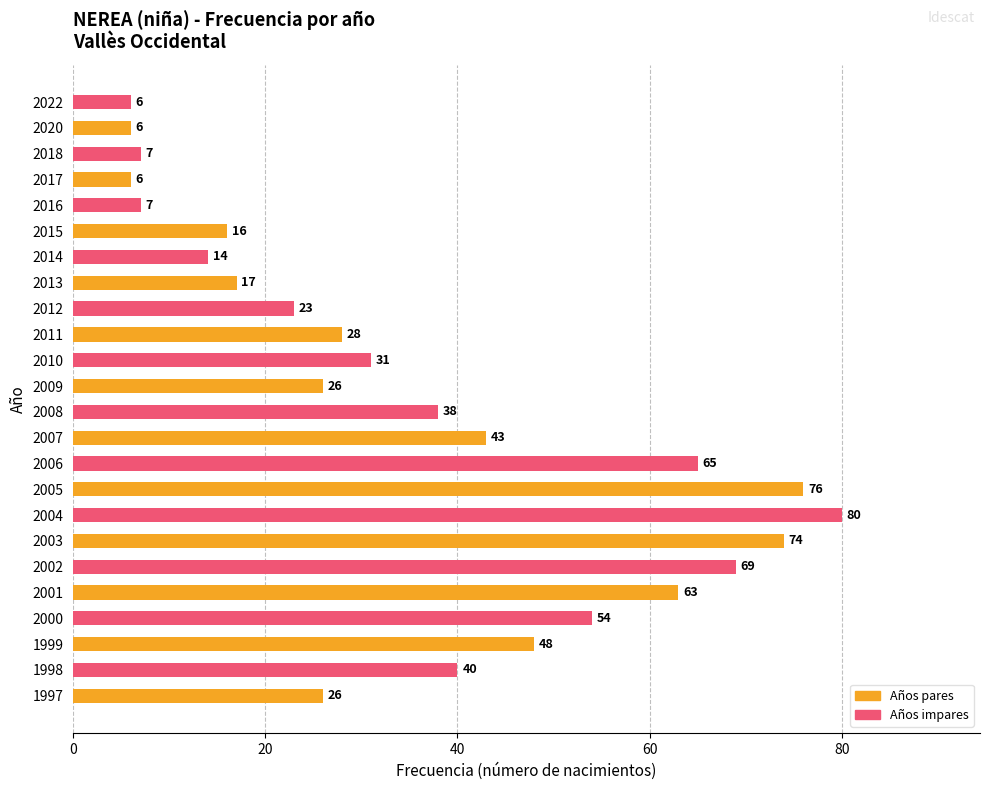

What is the ratio of the value at 2010 to the value at 2016?

4.4